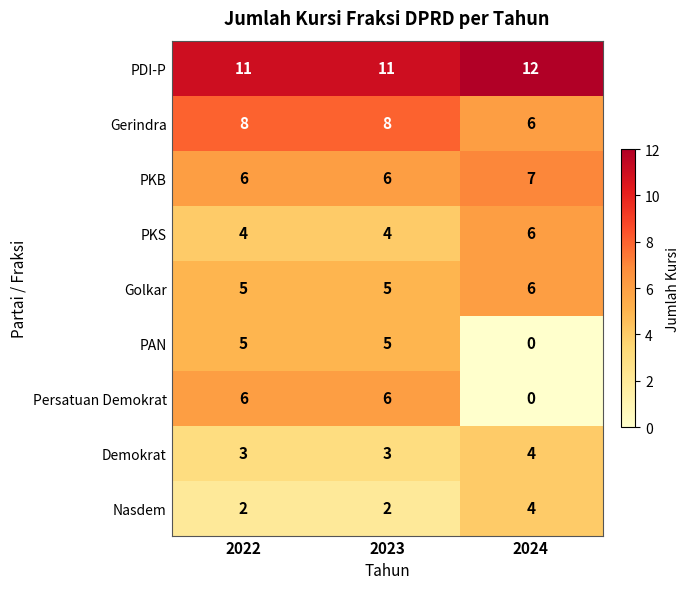

Which series has the largest range (max minus min)?

Persatuan Demokrat